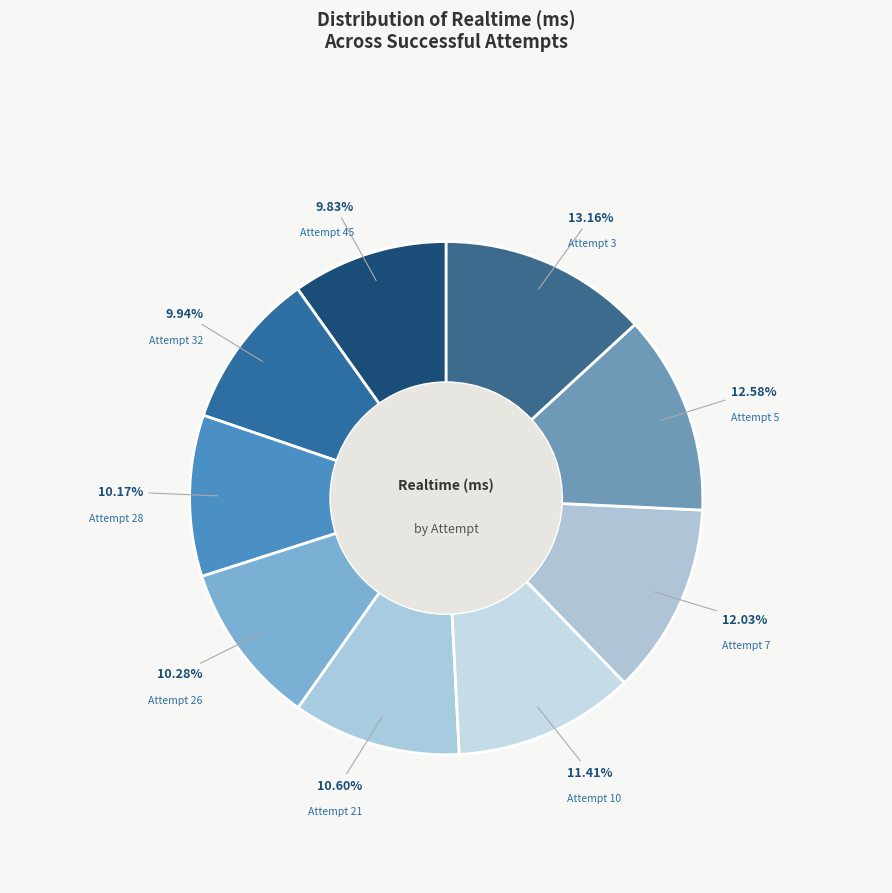

Count the number of slices in the pie.

9